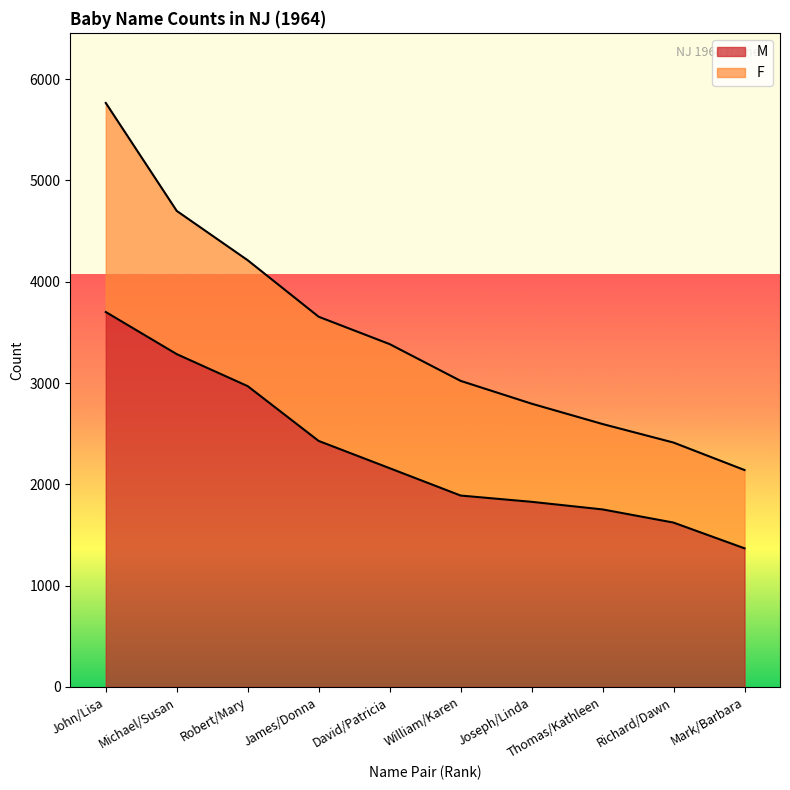

What value does the data have at John/Lisa?

3701